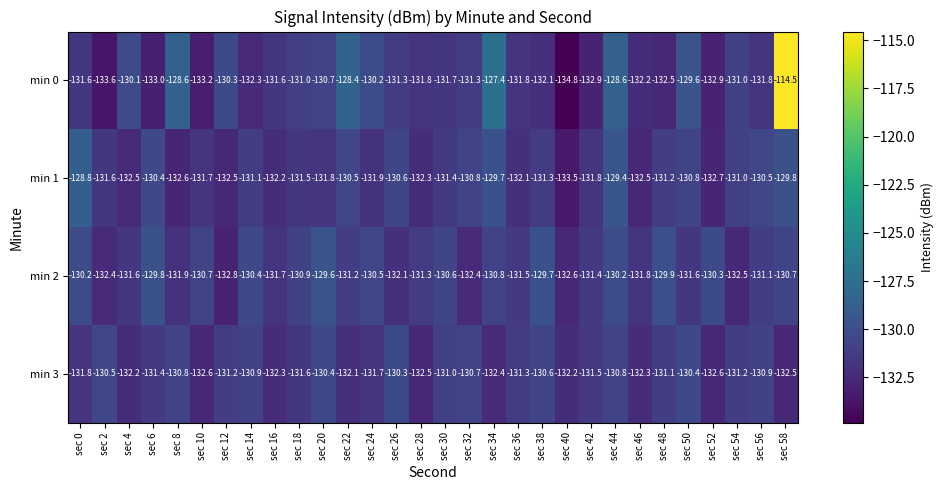

What is the approximate value of min 3 at sec 26?

-130.3